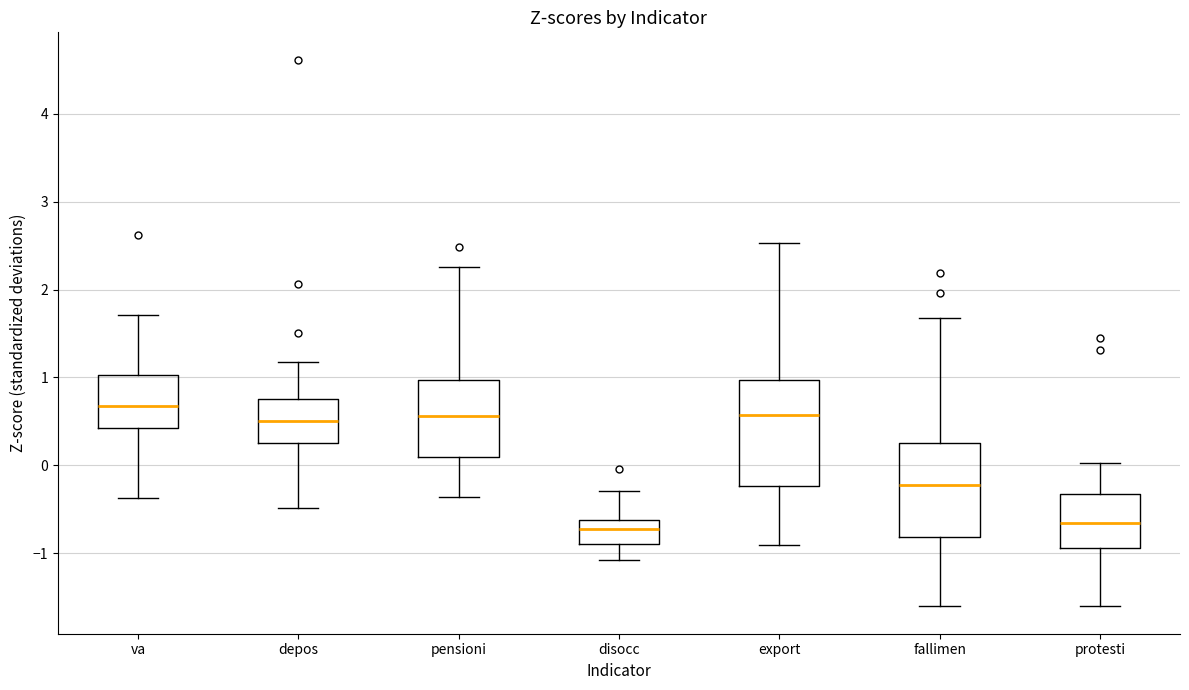

Reading left to right, read every box against the y-axis: the position of its median line, the range the box covers, and the ends of its whiskers. The values are not printed on the chart, so give them approximately, as read against the axis.

va: median 0.7, box 0.4 to 1.0, whiskers -0.4 to 1.7
depos: median 0.5, box 0.3 to 0.8, whiskers -0.5 to 1.2
pensioni: median 0.6, box 0.1 to 1.0, whiskers -0.4 to 2.3
disocc: median -0.7, box -0.9 to -0.6, whiskers -1.1 to -0.3
export: median 0.6, box -0.2 to 1.0, whiskers -0.9 to 2.5
fallimen: median -0.2, box -0.8 to 0.3, whiskers -1.6 to 1.7
protesti: median -0.7, box -0.9 to -0.3, whiskers -1.6 to 0.0